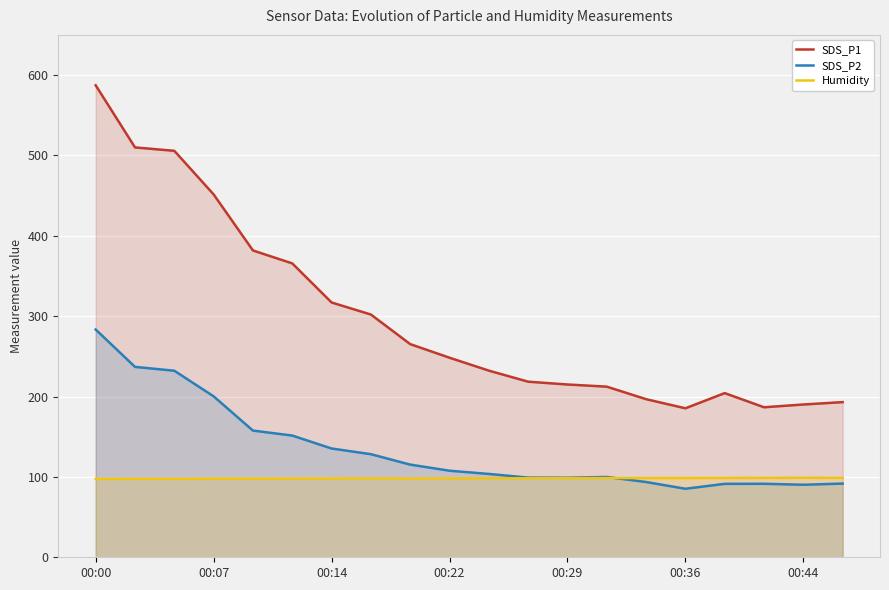

How many lines are shown in the chart?

3